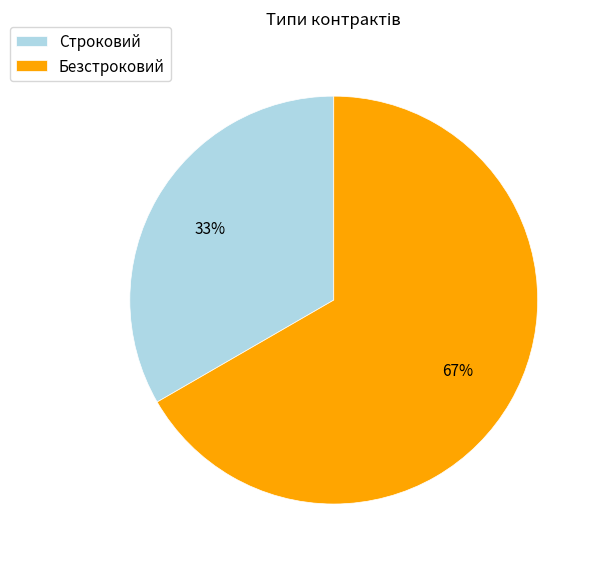

To the nearest percent, what portion does Строковий represent?

33%